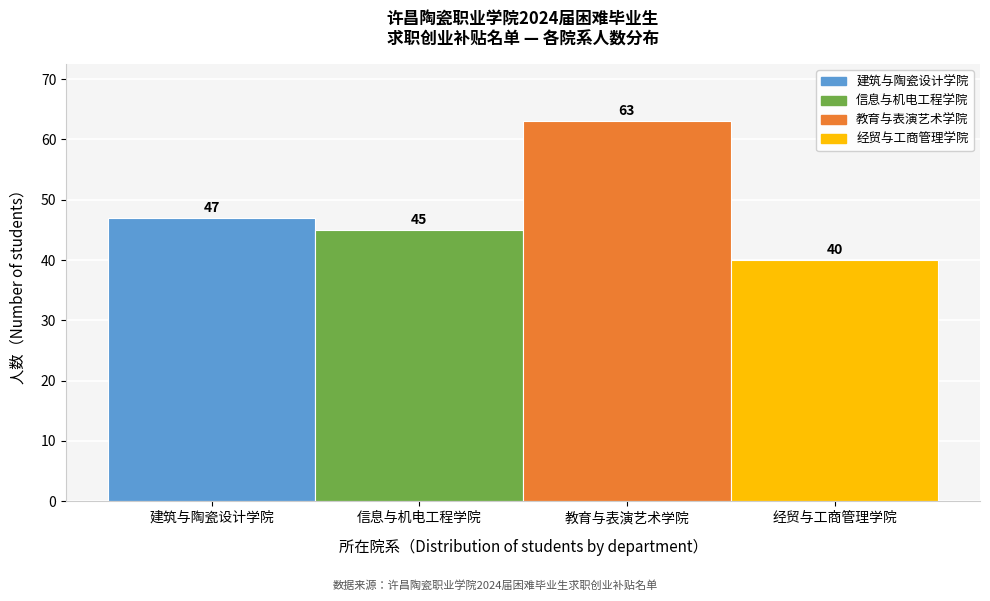

Reading right to left, transcribe all the data shown in this chart.

经贸与工商管理学院=40	教育与表演艺术学院=63	信息与机电工程学院=45	建筑与陶瓷设计学院=47